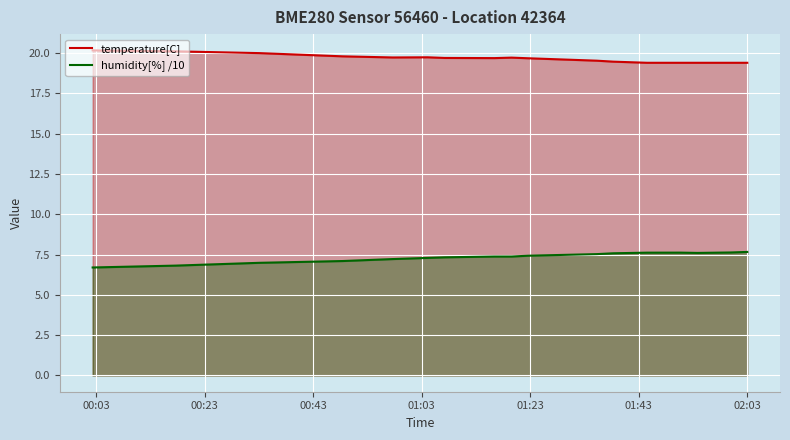

List the series in order of their peak value, highest first.

temperature[C], humidity[%] /10